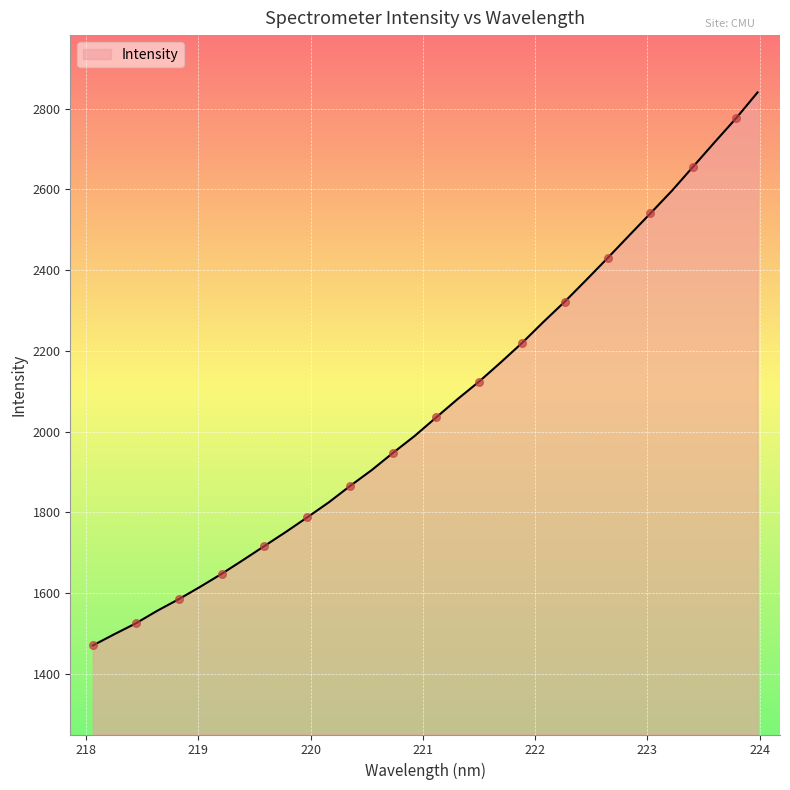

What is the difference between the maximum and minimum values?

1370.3